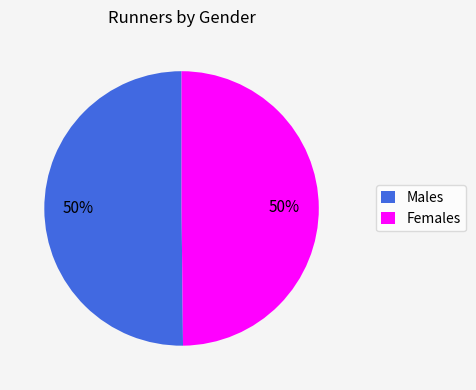

What is the ratio of the value at Females to the value at Males?

1.0